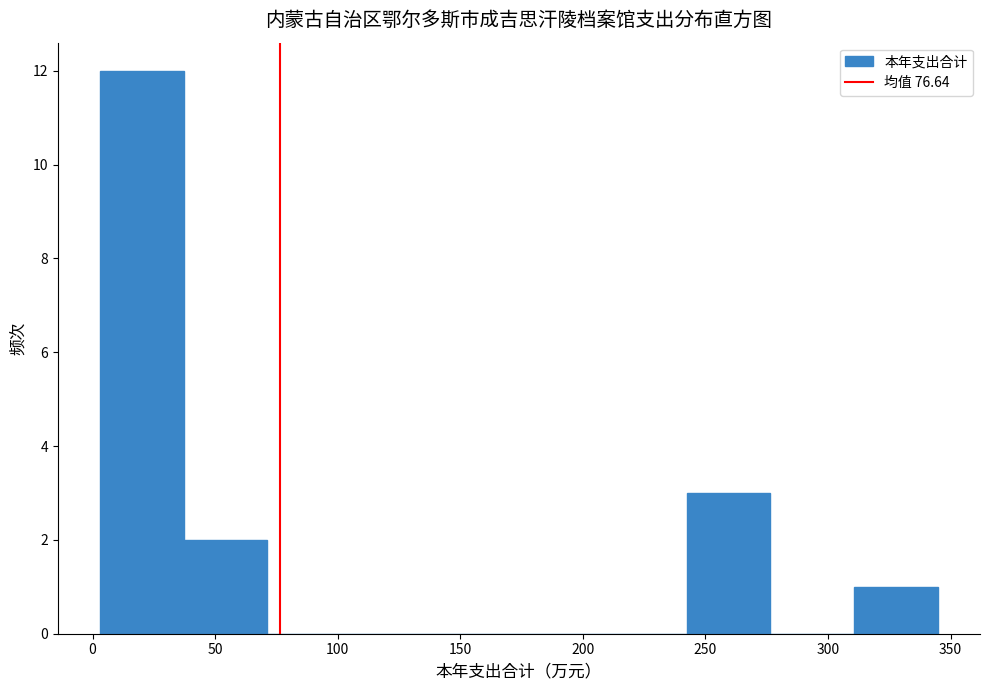

Reading left to right, transcribe this chart: for each bar, give the range it covers on the x-axis and its height. Neither the bar edges nor the heights are printed on the chart, so give them approximately, as read against the axes.

5 to 35: 12
35 to 70: 2
70 to 105: 0
105 to 140: 0
140 to 175: 0
175 to 210: 0
210 to 240: 0
240 to 275: 3
275 to 310: 0
310 to 345: 1